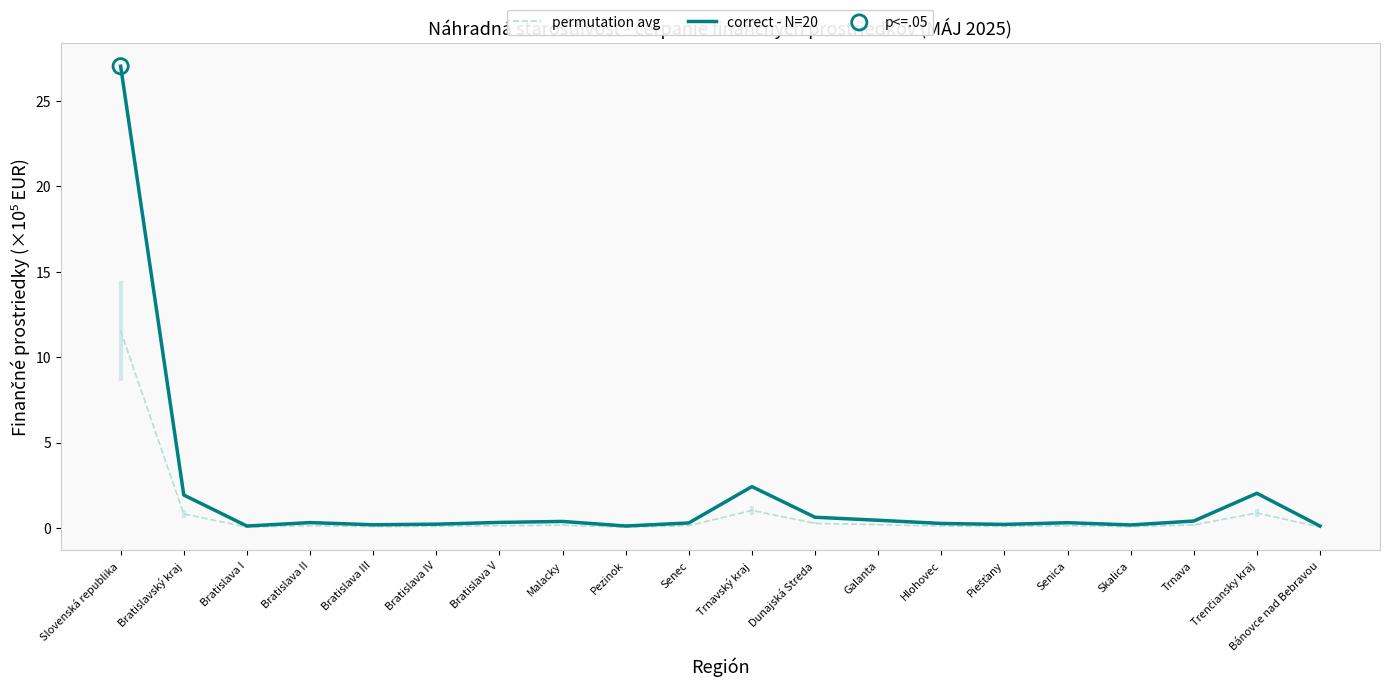

Which series has the widest spread of Y values?

correct - N=20